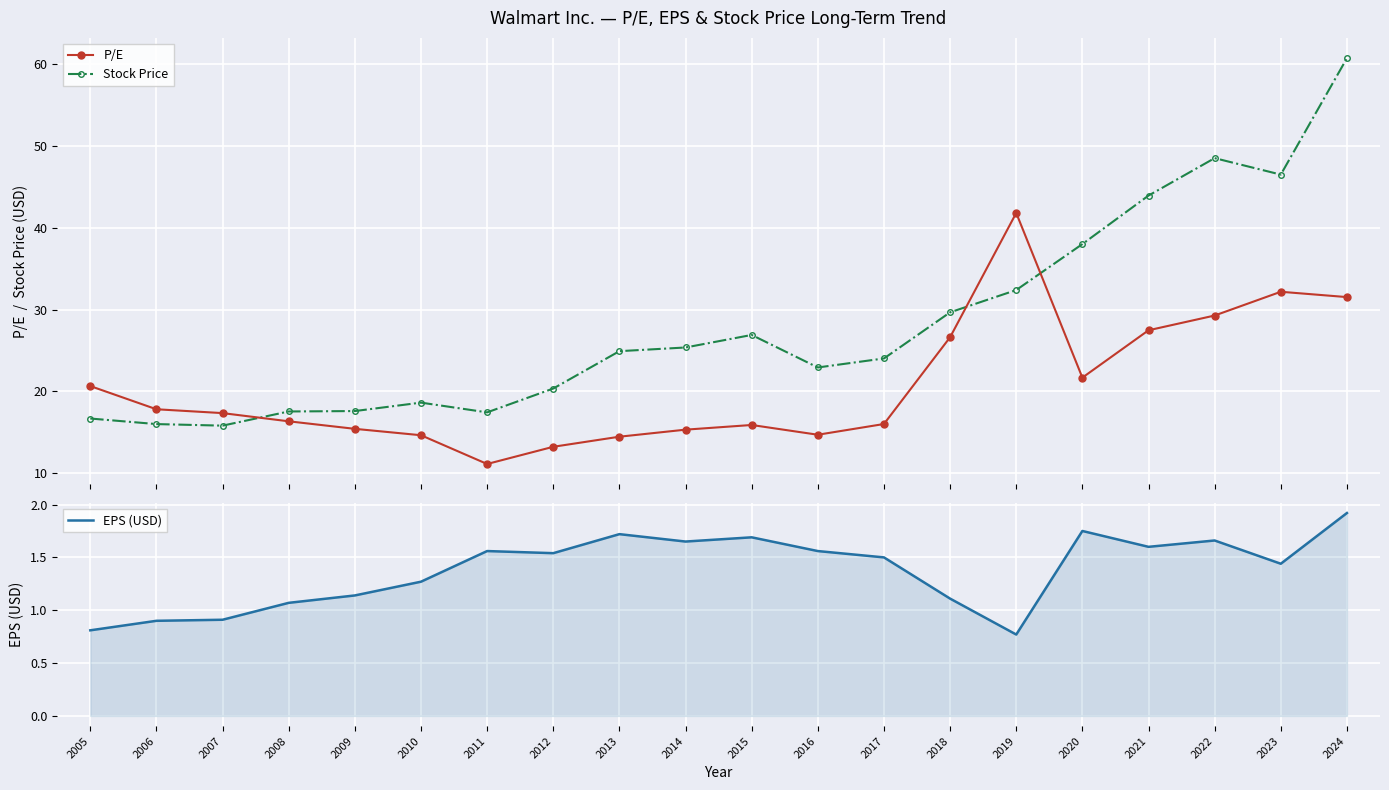

How many data points in P/E are above 17?

10